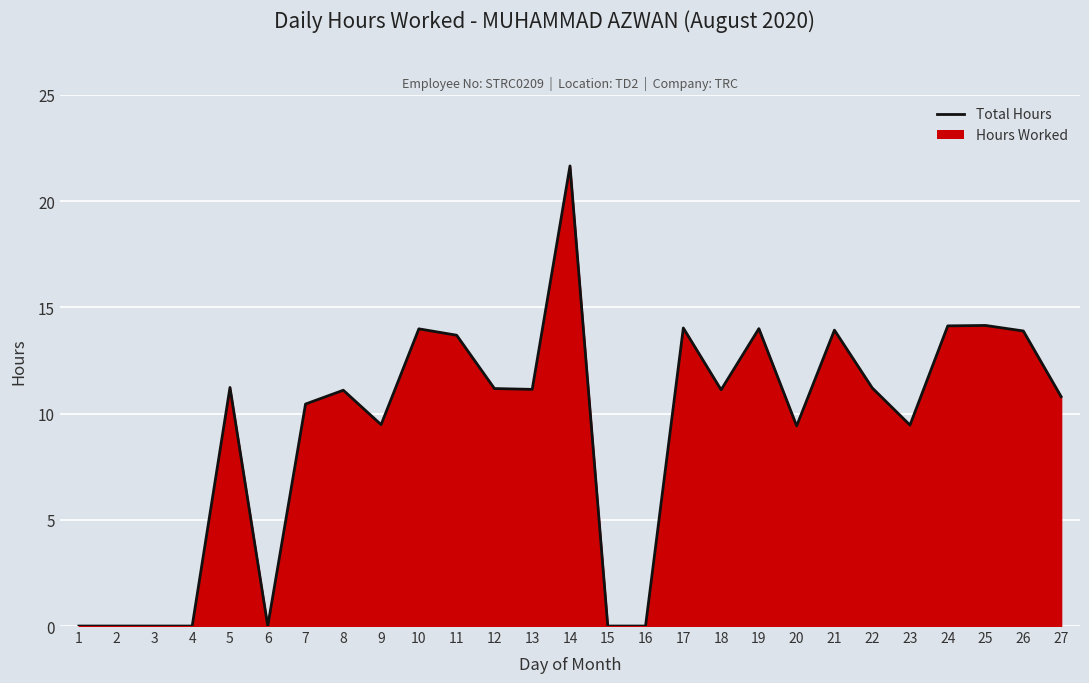

At which category does the data reach its first local valley?

6